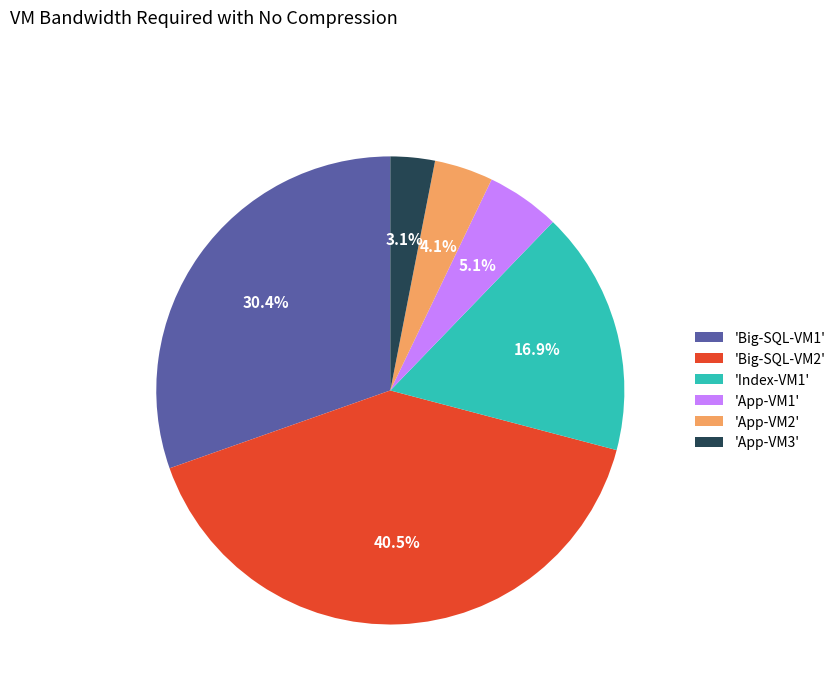

Is there a majority slice in this chart?

No